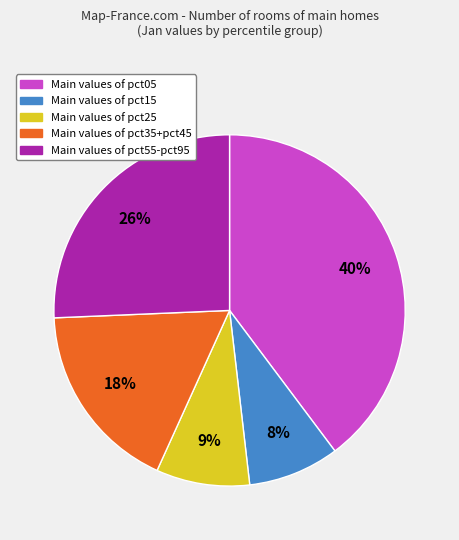

To the nearest percent, what is the average slice percentage?

20%